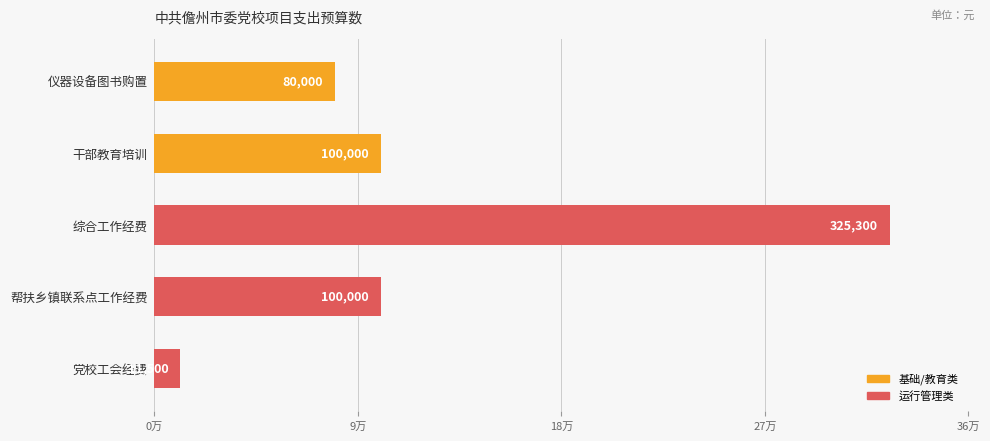

Are the bars horizontal?

Yes